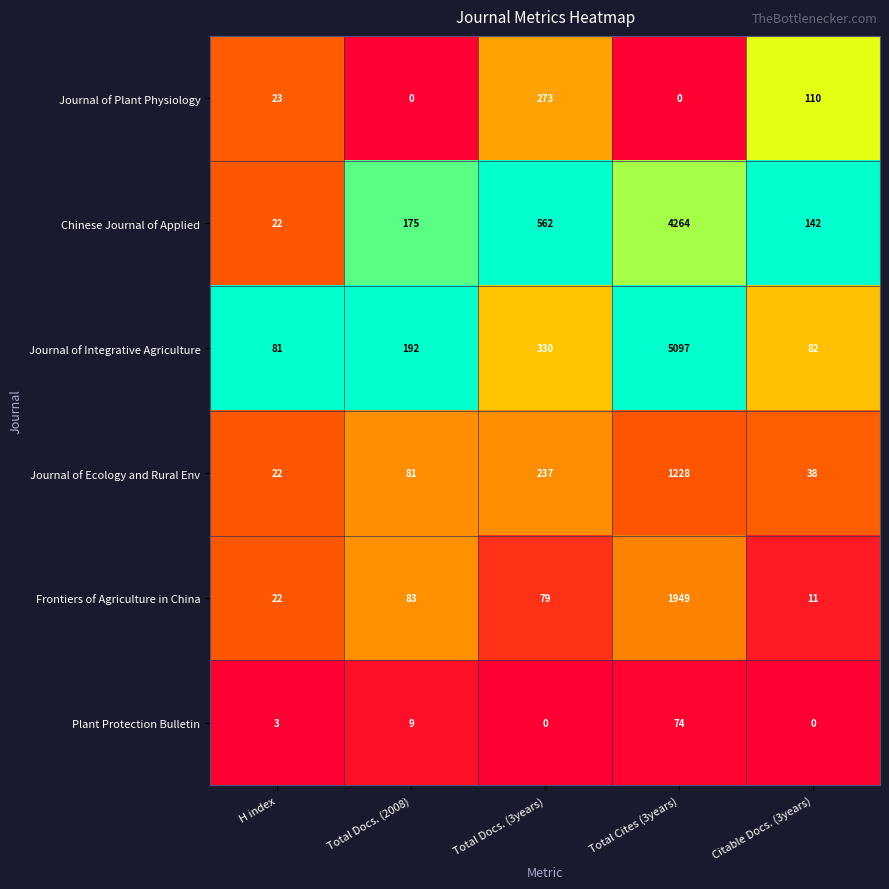

Reading left to right, extract all data points from this chart.

Journal of Plant Physiology: H index=23	Total Docs. (2008)=0	Total Docs. (3years)=273	Total Cites (3years)=0	Citable Docs. (3years)=110
Chinese Journal of Applied: H index=22	Total Docs. (2008)=175	Total Docs. (3years)=562	Total Cites (3years)=4264	Citable Docs. (3years)=142
Journal of Integrative Agriculture: H index=81	Total Docs. (2008)=192	Total Docs. (3years)=330	Total Cites (3years)=5097	Citable Docs. (3years)=82
Journal of Ecology and Rural Env: H index=22	Total Docs. (2008)=81	Total Docs. (3years)=237	Total Cites (3years)=1228	Citable Docs. (3years)=38
Frontiers of Agriculture in China: H index=22	Total Docs. (2008)=83	Total Docs. (3years)=79	Total Cites (3years)=1949	Citable Docs. (3years)=11
Plant Protection Bulletin: H index=3	Total Docs. (2008)=9	Total Docs. (3years)=0	Total Cites (3years)=74	Citable Docs. (3years)=0